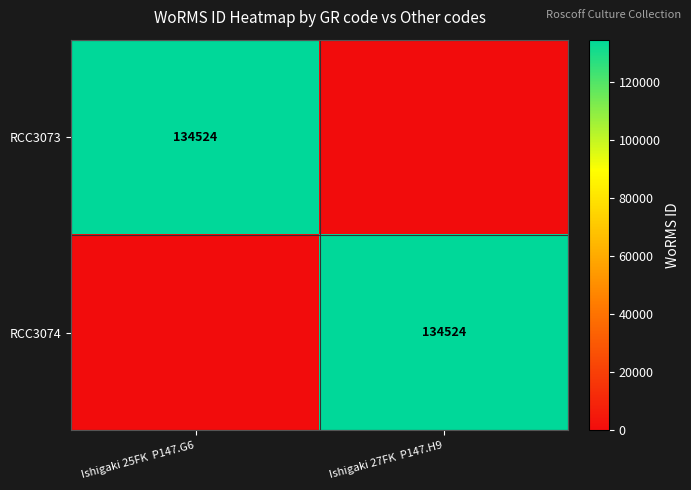

True or false: RCC3074 has a value of 134524 at Ishigaki 27FK  P147.H9.

True